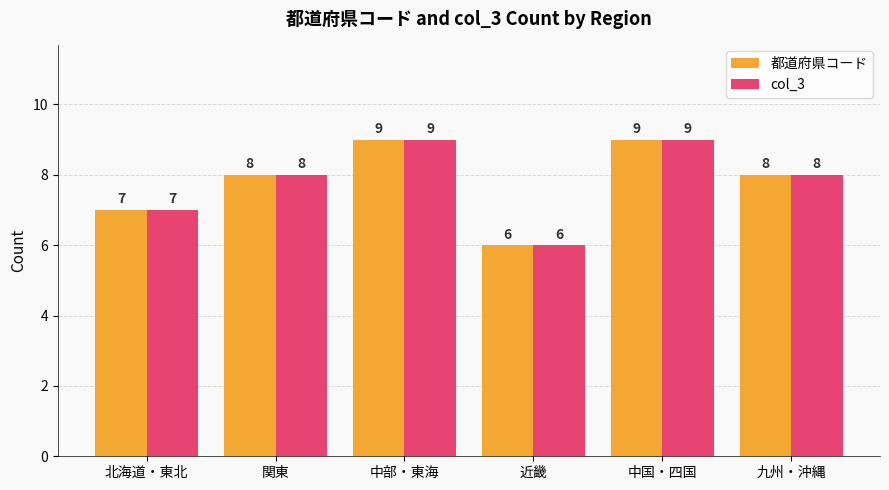

What is the smallest value displayed?

6